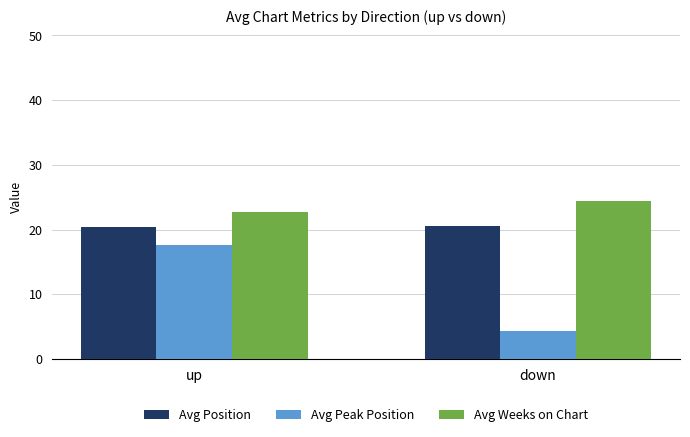

What are all the series names shown in the legend?

Avg Position, Avg Peak Position, Avg Weeks on Chart